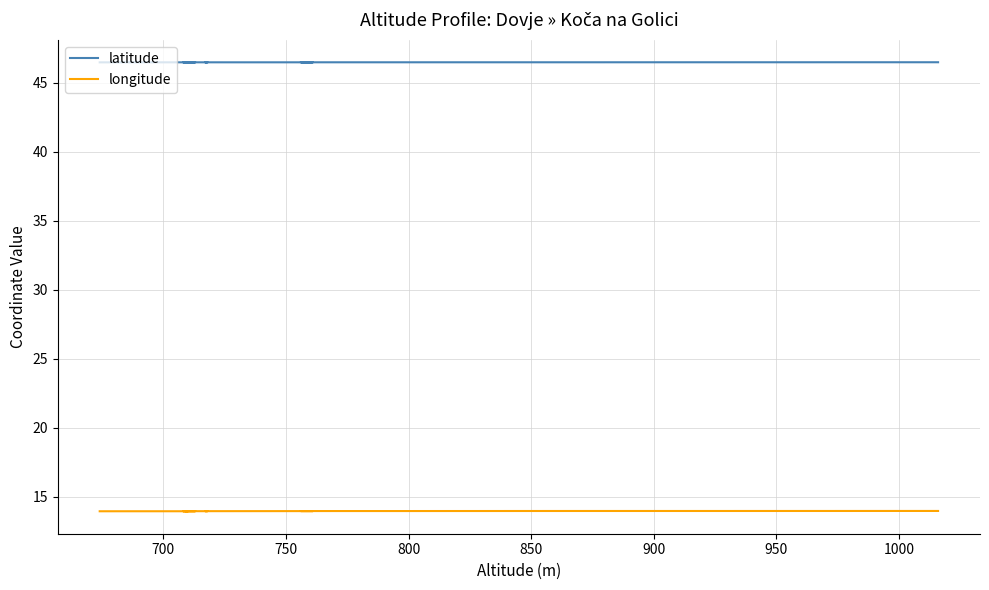

Which series has the largest range (max minus min)?

longitude